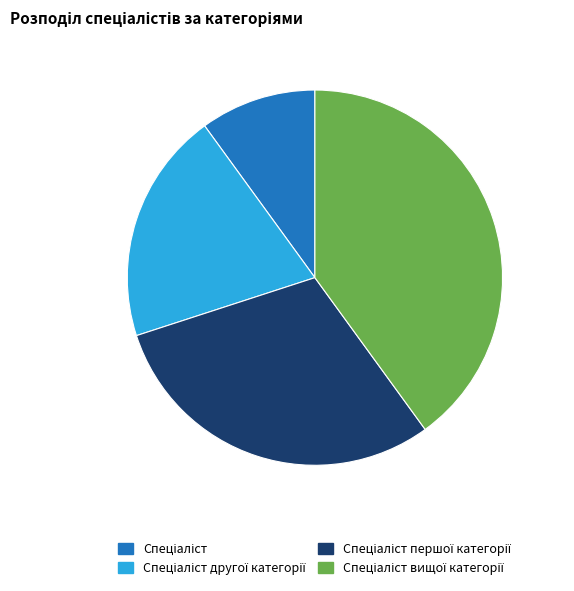

Does any single category account for the majority?

No